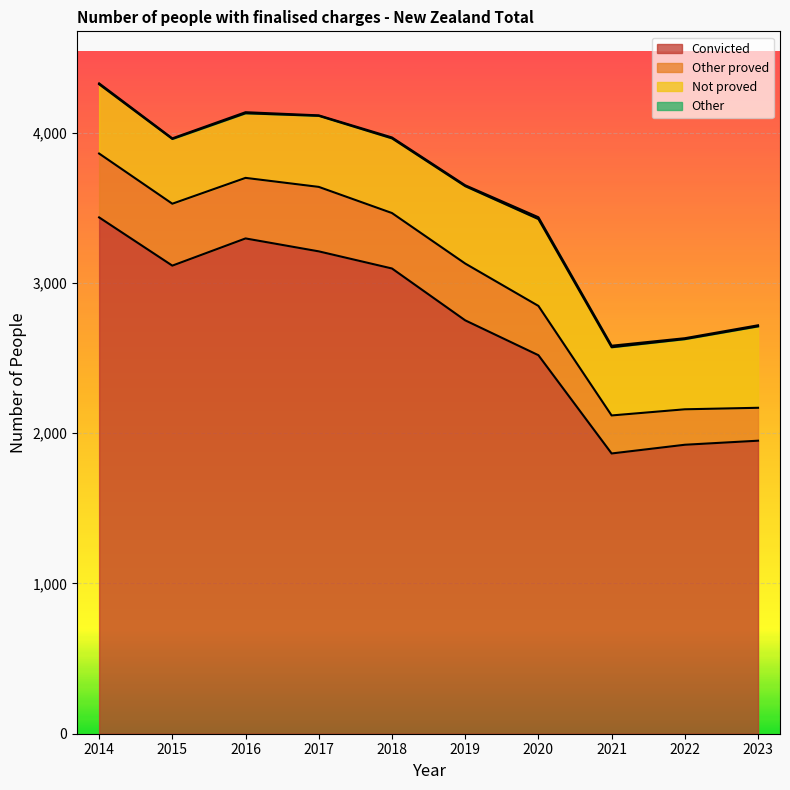

What is the value of the Not proved point at the 7th from the left?

578